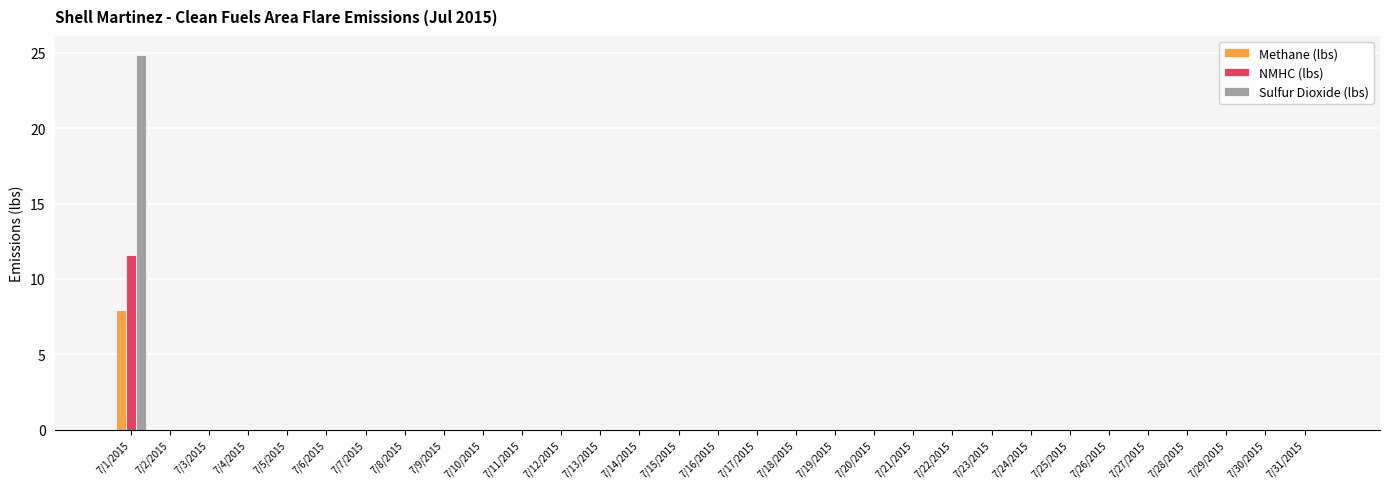

The Methane (lbs) series shows 0.0 at 7/9/2015. True or false?

True